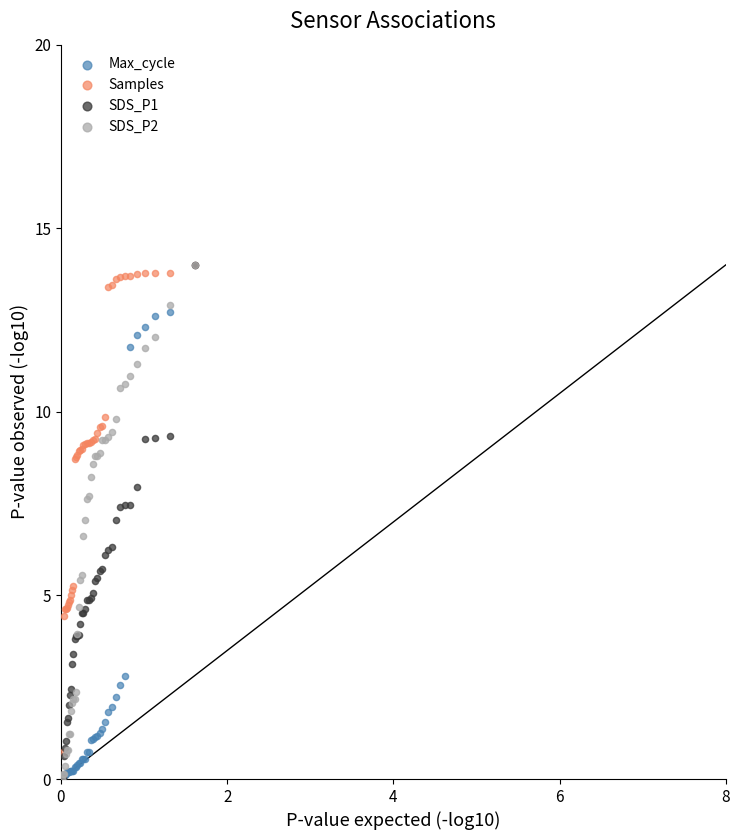

What are all the series names shown in the legend?

Max_cycle, Samples, SDS_P1, SDS_P2